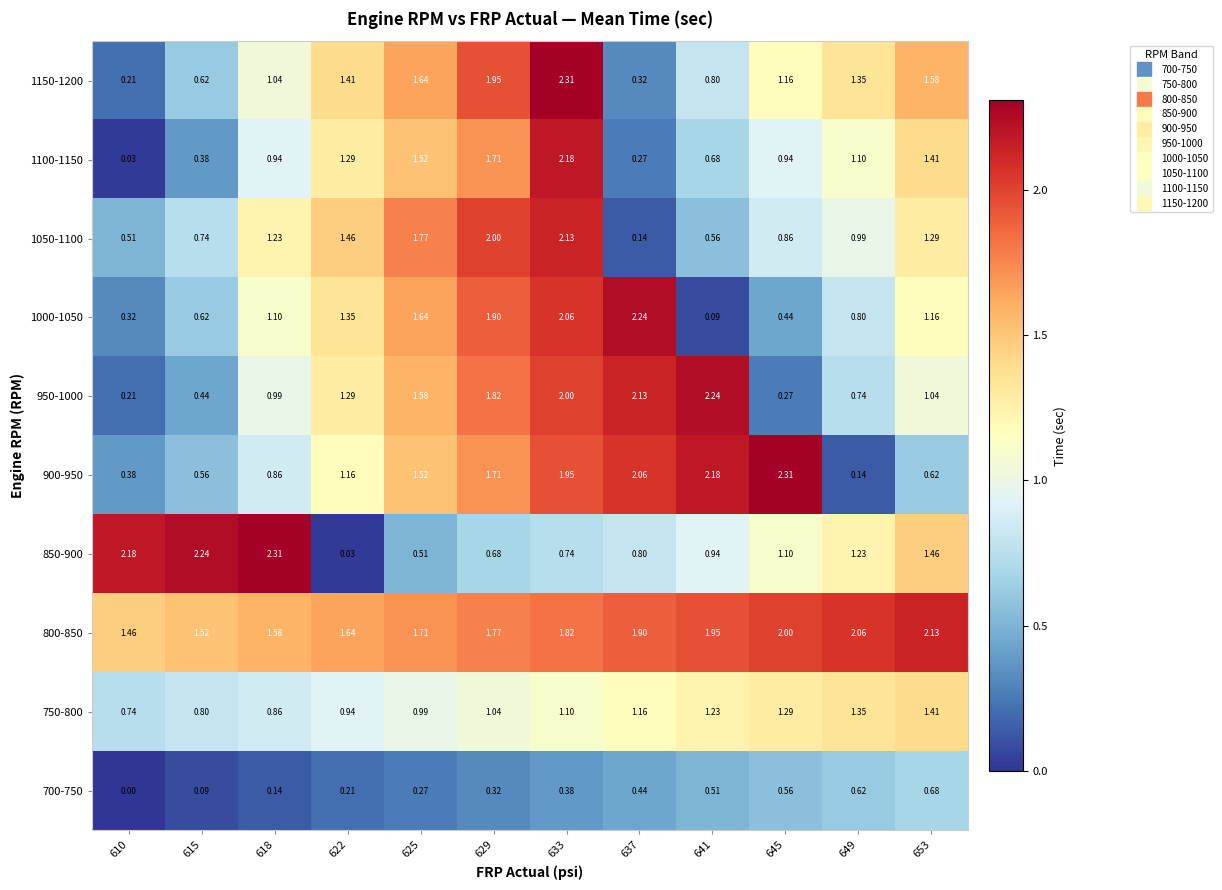

How many series are shown in this chart?

10